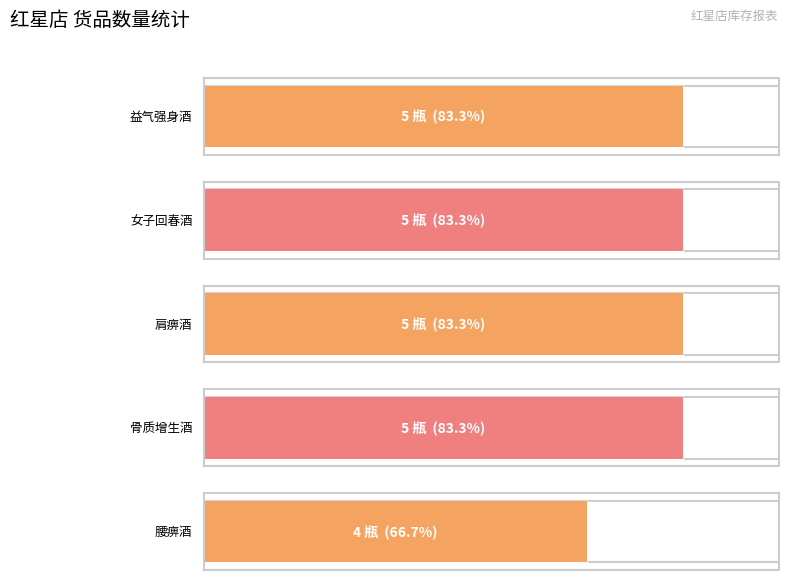

Where is the data nearest to the value 4?

腰痹酒